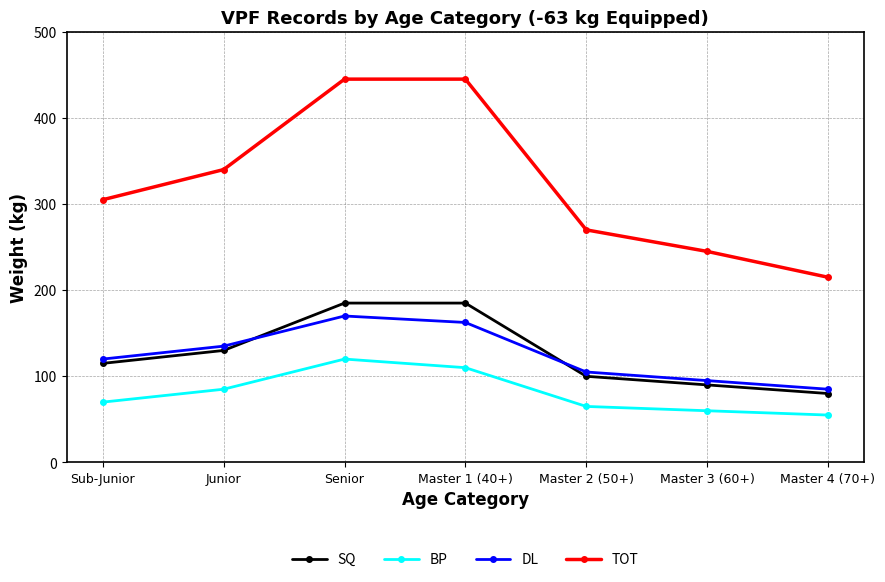

True or false: BP has more than 0 interior local peaks.

True